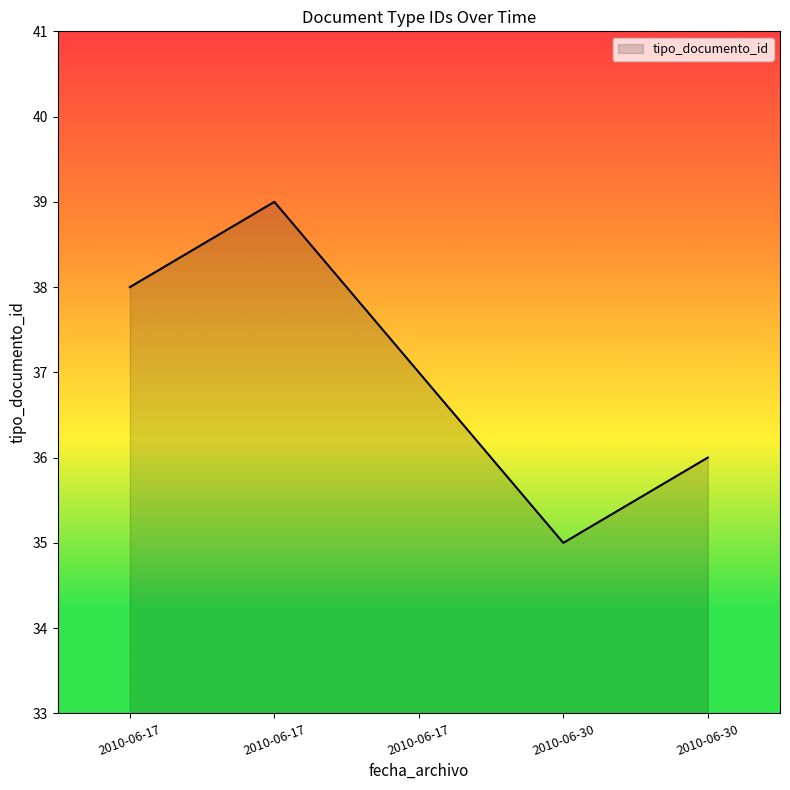

Count the number of data series in this chart.

1